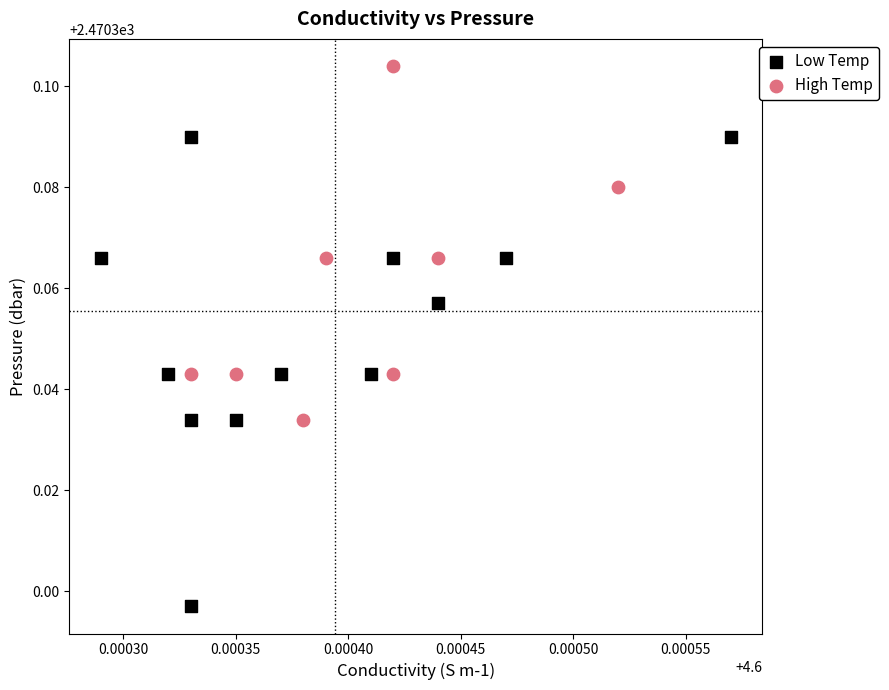

Which series reaches the minimum Y coordinate?

Low Temp